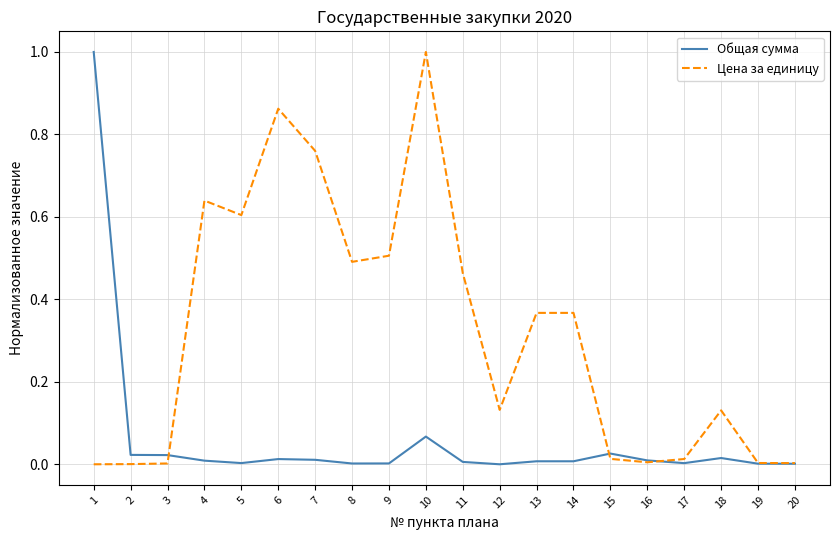

How many categories are shown in the chart?

20